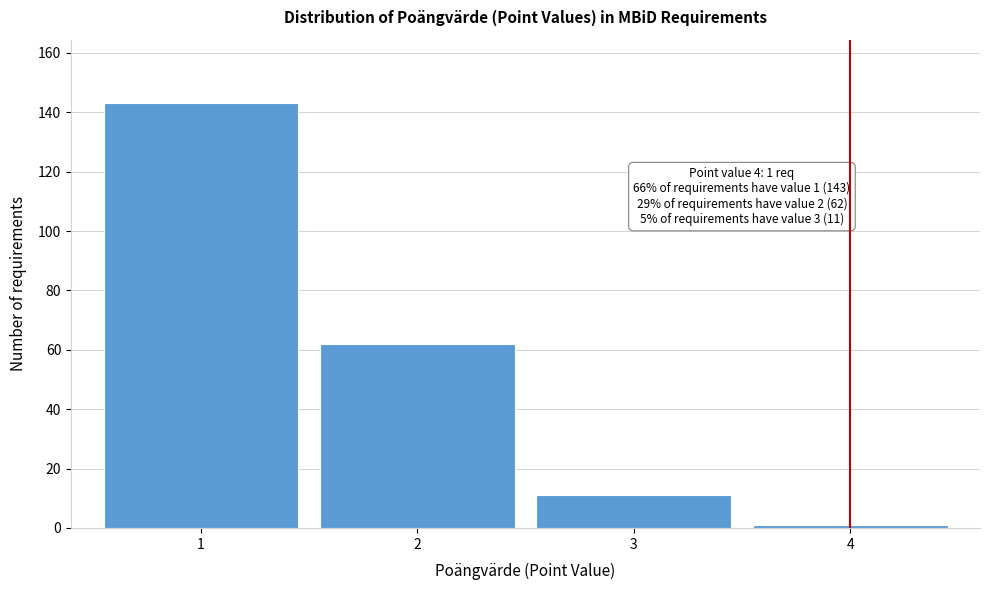

Reading left to right, list all the values displayed in this chart.

143	62	11	1